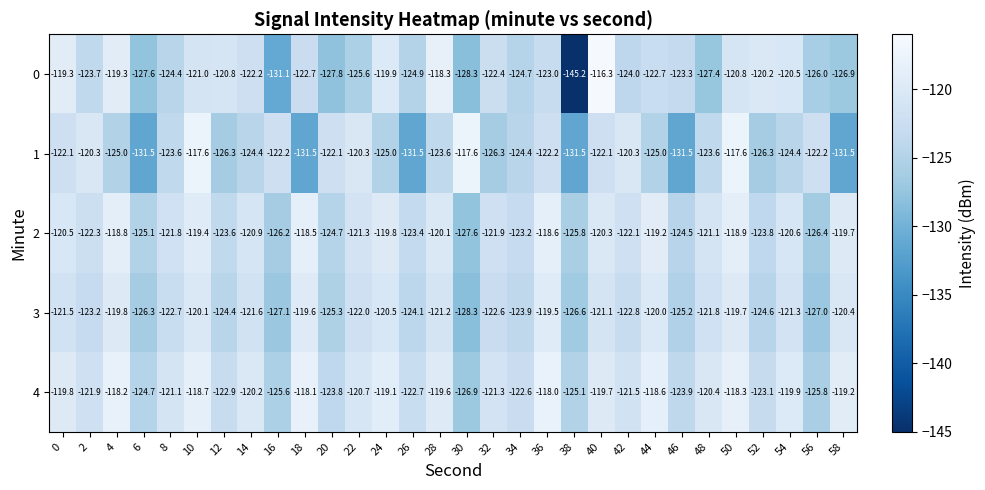

What is the maximum value shown in the chart?

-116.3